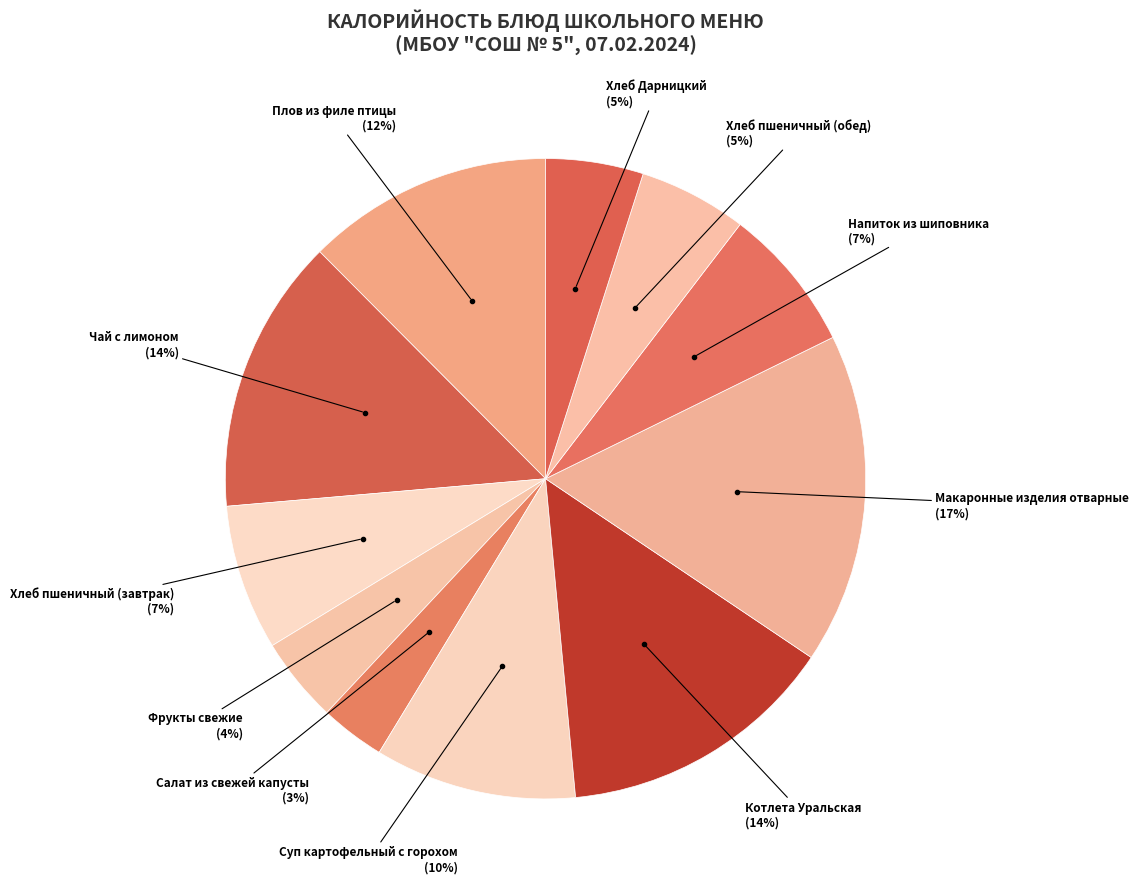

Rank the categories by value from lowest to highest.

Салат из свежей капусты, Фрукты свежие, Хлеб Дарницкий, Хлеб пшеничный (обед), Напиток из шиповника, Хлеб пшеничный (завтрак), Суп картофельный с горохом, Плов из филе птицы, Чай с лимоном, Котлета Уральская, Макаронные изделия отварные